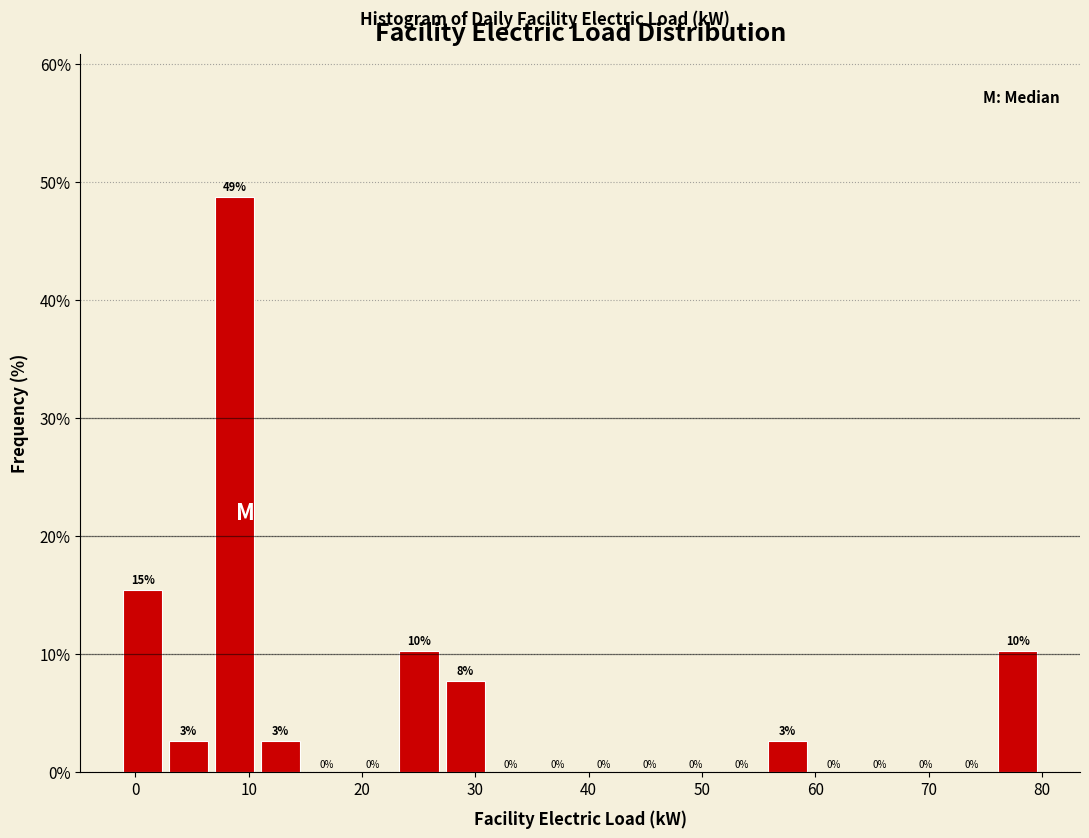

Over which range of the x-axis is the bar tallest?

7 to 11